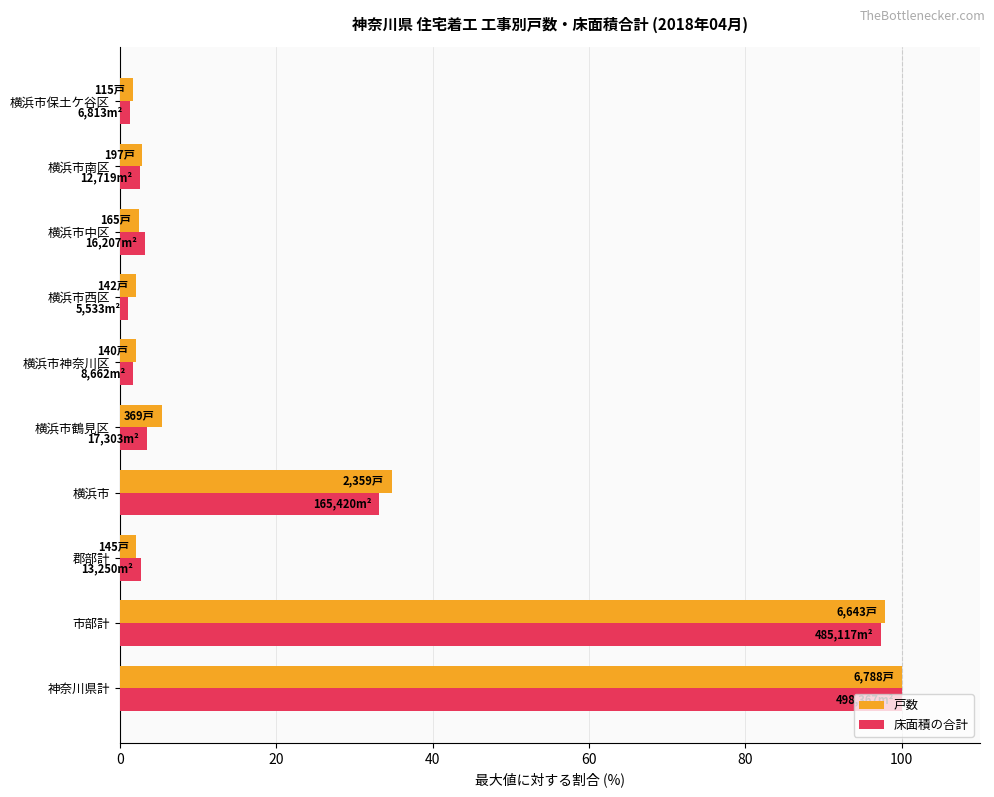

The 床面積の合計 series shows 3.5 at 横浜市鶴見区. True or false?

True